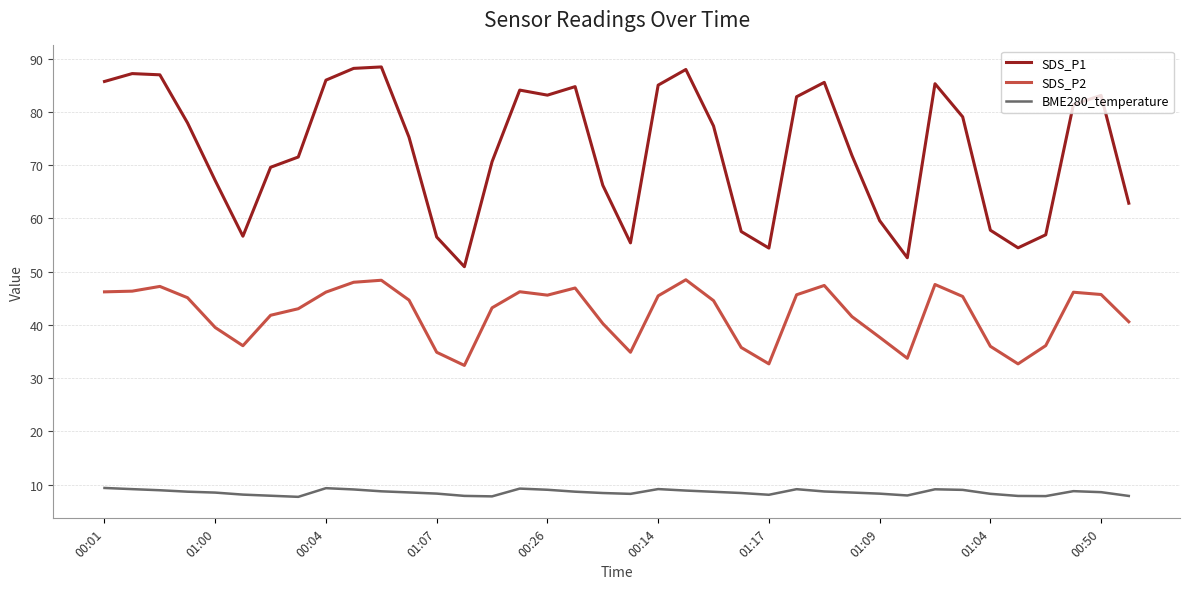

What is the minimum value shown in the chart?

7.7